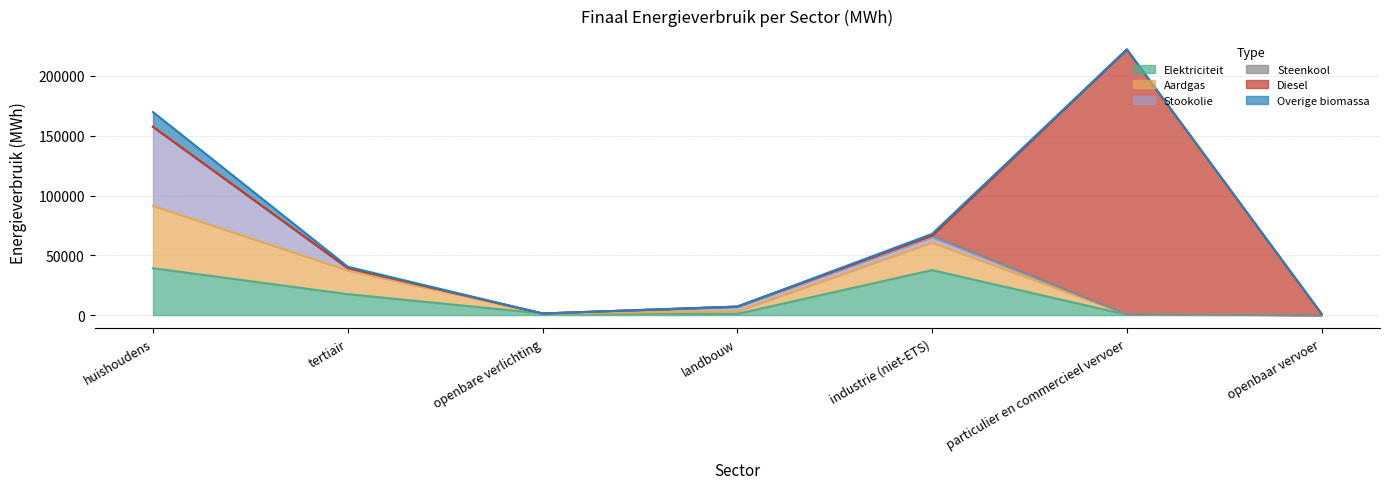

Which series has the widest spread of values?

Diesel